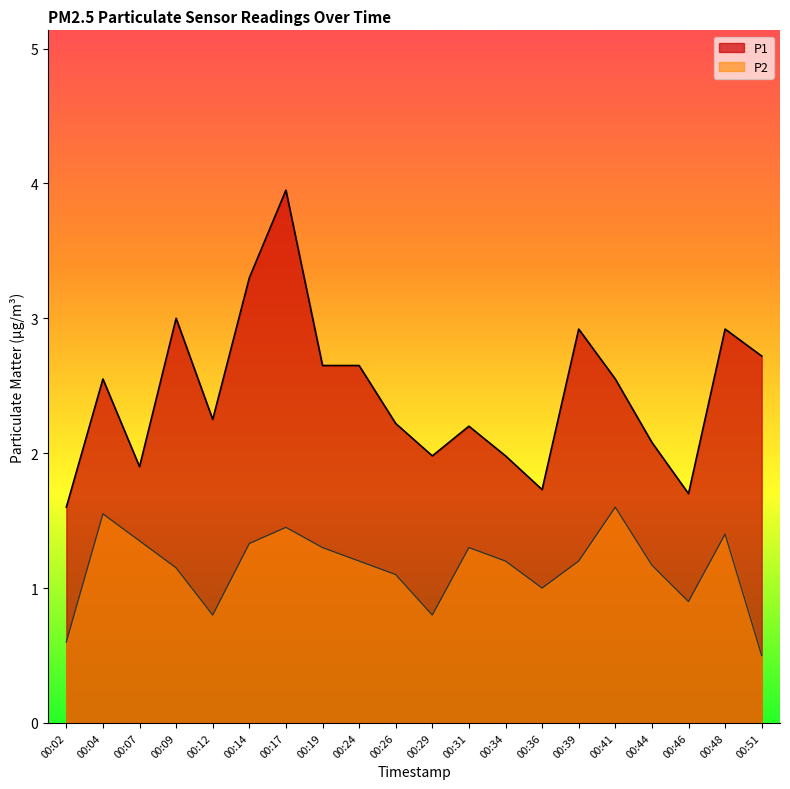

Count the number of data series in this chart.

2